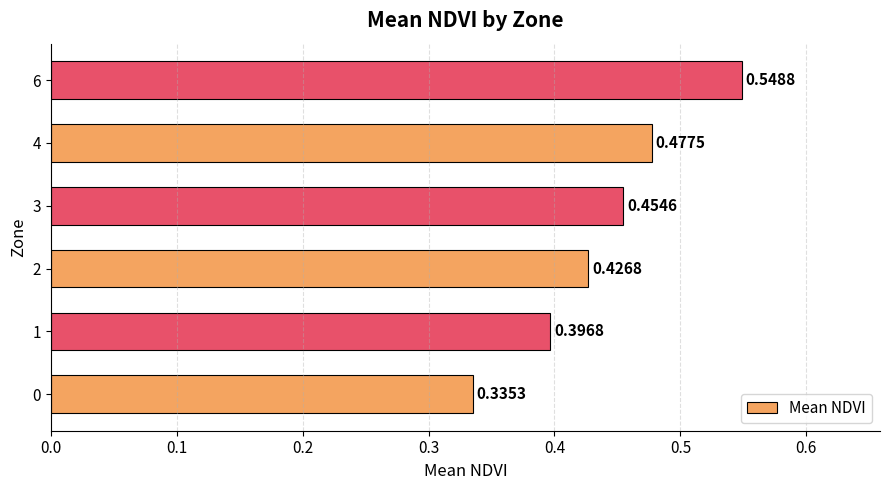

List the labels in order of value, smallest first.

0, 1, 2, 3, 4, 6